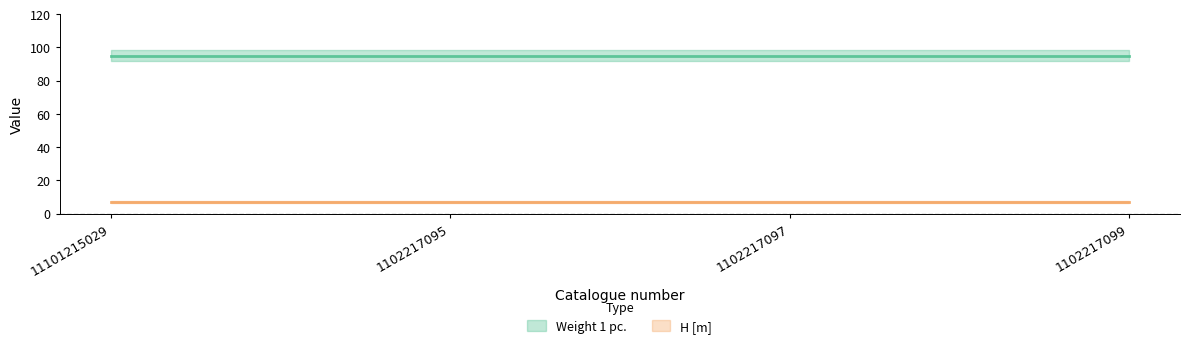

Reading left to right, what are all the values shown in this chart?

Weight 1 pc.: 11101215029=95	1102217095=95	1102217097=95	1102217099=95
H [m]: 11101215029=7	1102217095=7	1102217097=7	1102217099=7